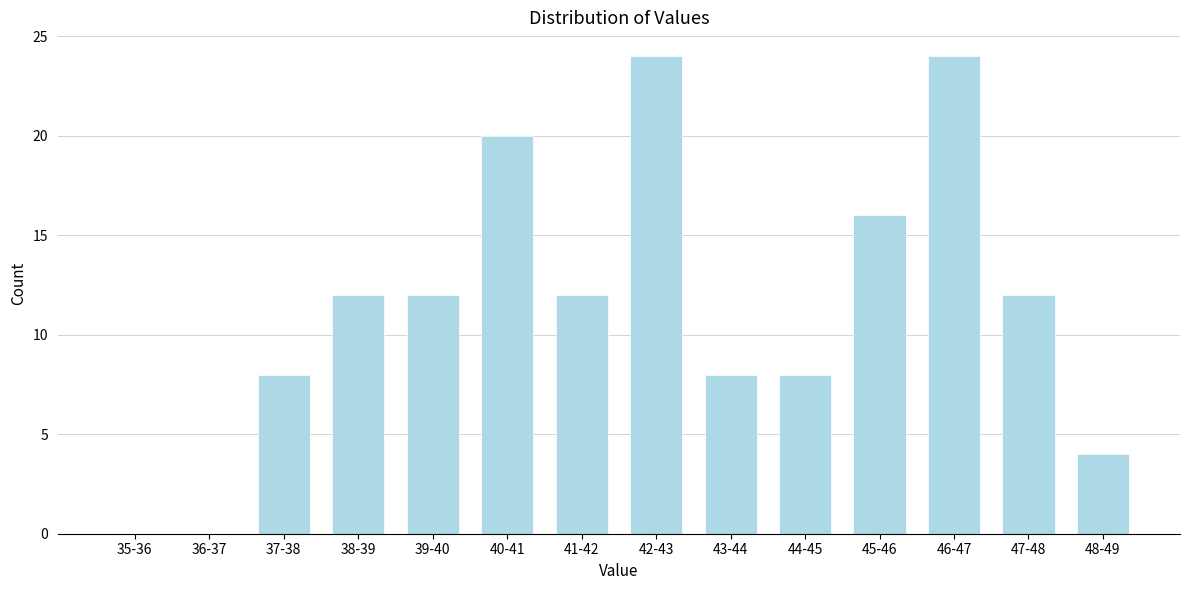

Reading left to right, what are all the values shown in this chart?

35-36=0	36-37=0	37-38=8	38-39=12	39-40=12	40-41=20	41-42=12	42-43=24	43-44=8	44-45=8	45-46=16	46-47=24	47-48=12	48-49=4